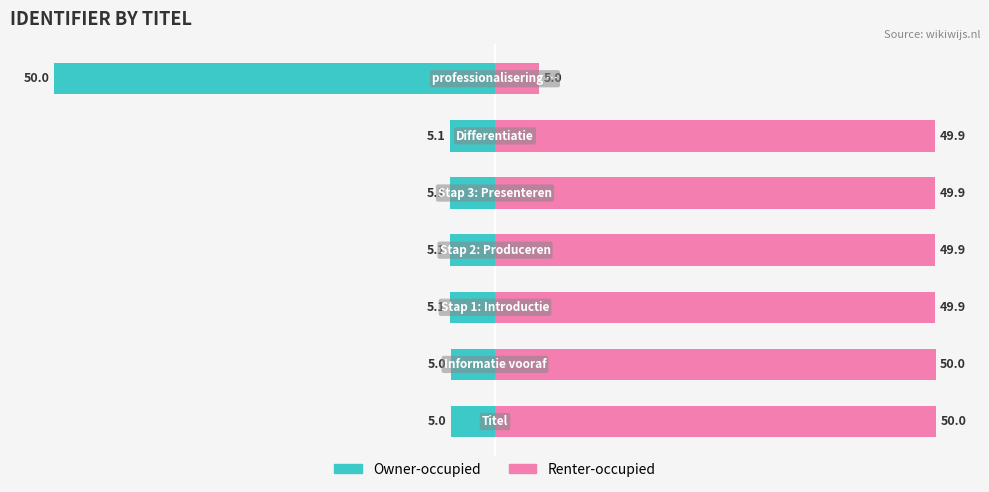

Reading left to right, transcribe all the data shown in this chart.

Owner-occupied: −60=-5.0	−40=-5.0	−20=-5.1	0=-5.1	20=-5.1	40=-5.1	60=-50.0
Renter-occupied: −60=50.0	−40=50.0	−20=49.9	0=49.9	20=49.9	40=49.9	60=5.0